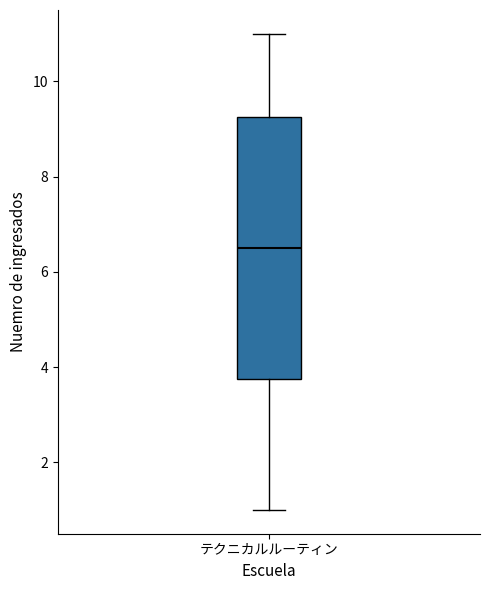

Transcribe this box plot: give where the median line is, the range the box spans, and where the two whiskers end, as read against the y-axis. The values are not printed on the chart, so give them approximately, as read against the axis.

median 6.6, box 3.8 to 9.2, whiskers 1.0 to 11.0